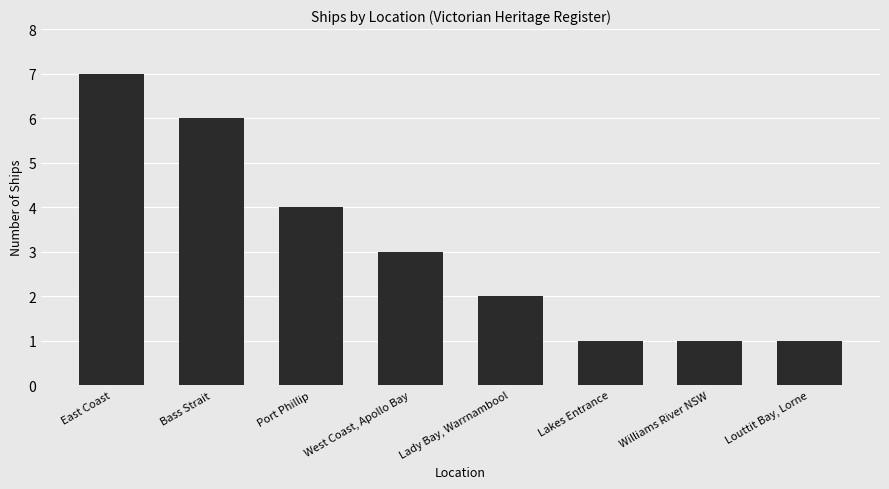

What position from the left is Port Phillip?

3